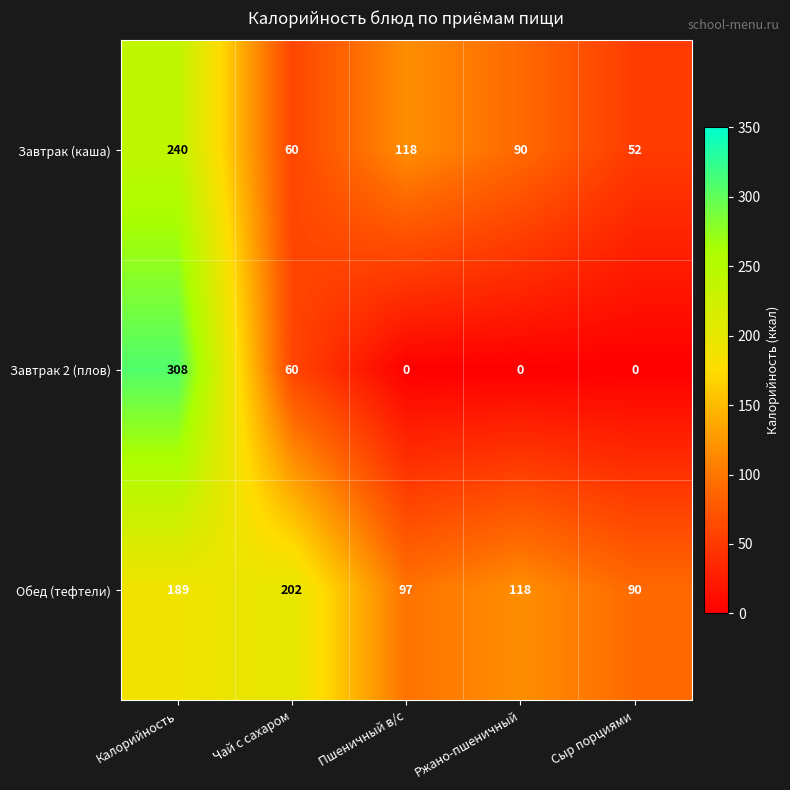

Reading left to right, list all the values displayed in this chart.

Завтрак (каша): Калорийность=240	Чай с сахаром=60	Пшеничный в/с=118	Ржано-пшеничный=90	Сыр порциями=52
Завтрак 2 (плов): Калорийность=308	Чай с сахаром=60	Пшеничный в/с=0	Ржано-пшеничный=0	Сыр порциями=0
Обед (тефтели): Калорийность=189	Чай с сахаром=202	Пшеничный в/с=97	Ржано-пшеничный=118	Сыр порциями=90